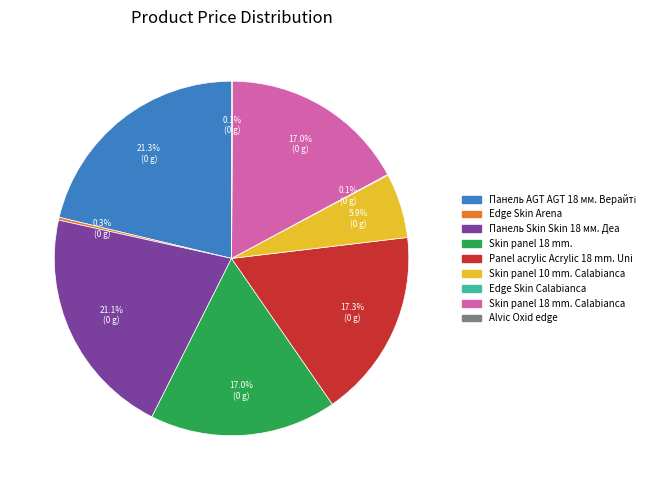

Is there a majority slice in this chart?

No